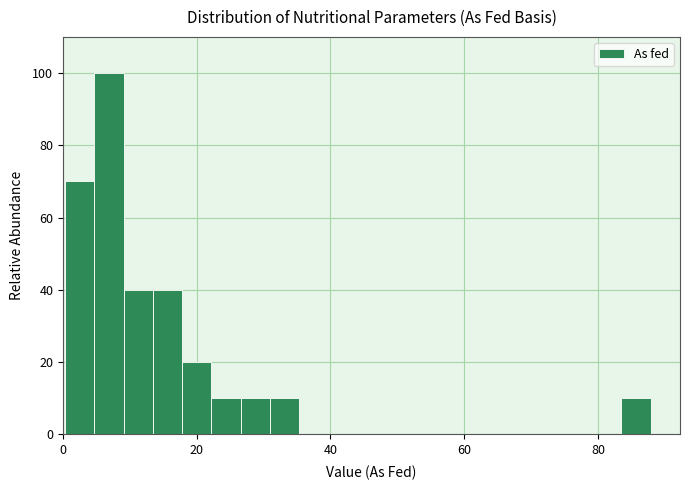

Read against the x-axis, roughly where is the centre of the tallest bar?

6